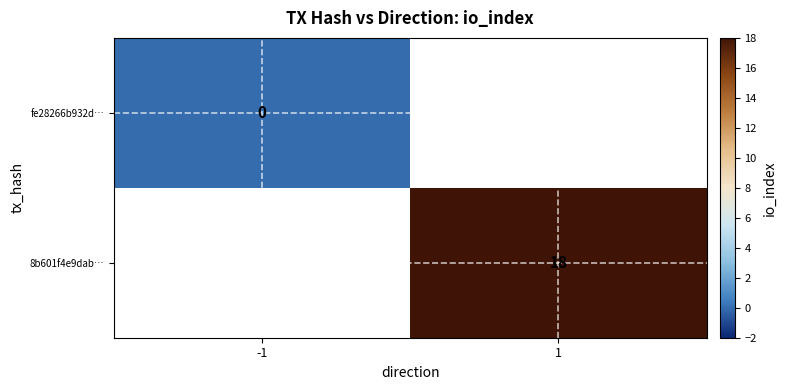

True or false: 8b601f4e9dab… has a value of 12 at 1.

False